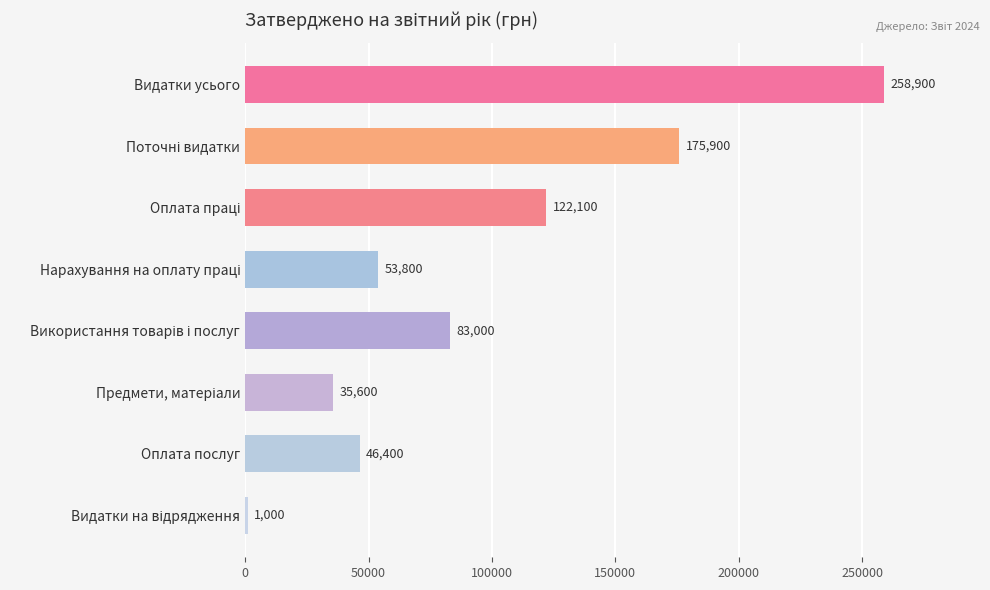

Reading top to bottom, transcribe all the data shown in this chart.

258900	175900	122100	53800	83000	35600	46400	1000